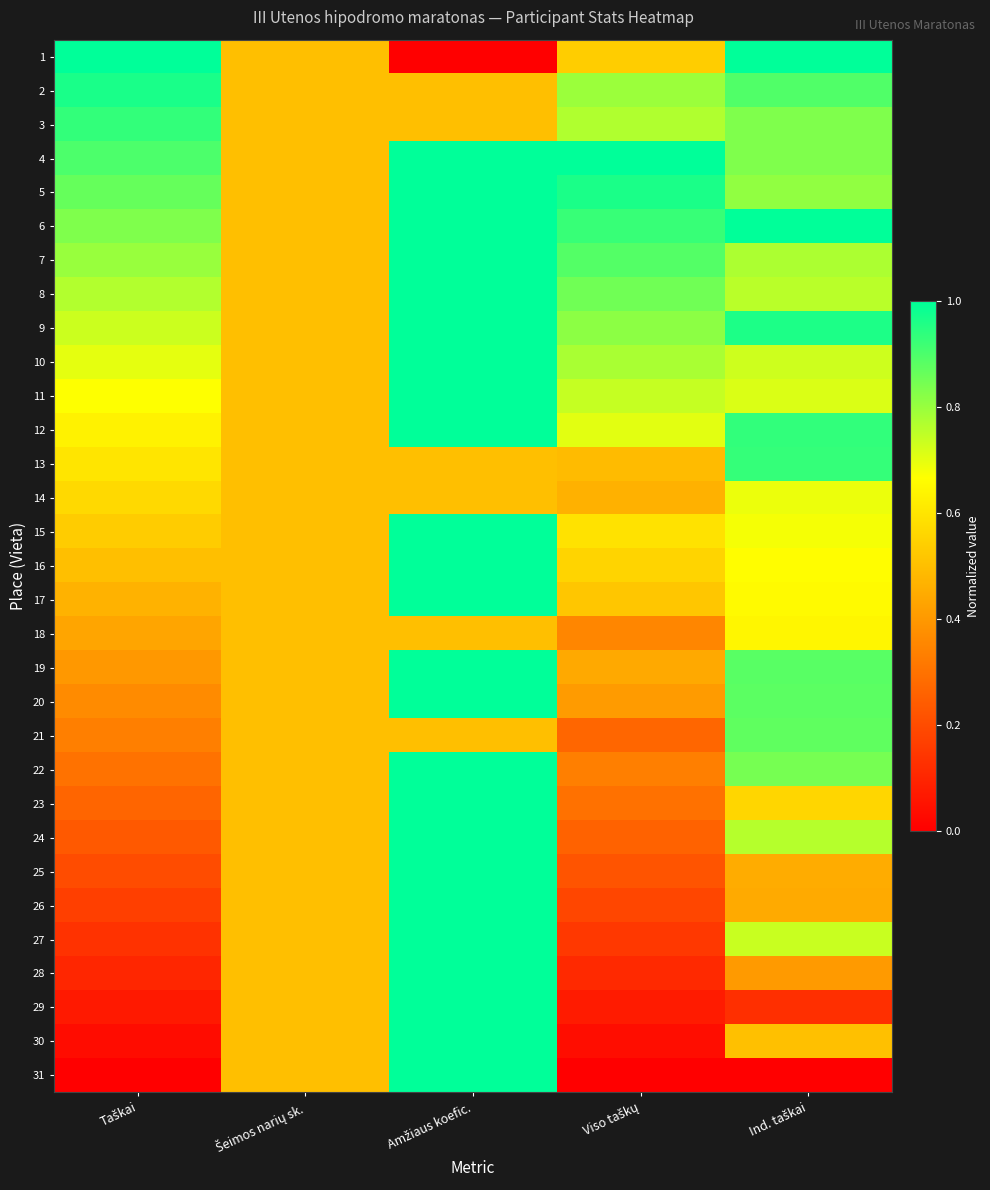

Reading right to left, what are all the values shown in this chart?

1: Ind. taškai=1.0	Viso taškų=0.5	Amžiaus koefic.=0.0	Šeimos narių sk.=0.5	Taškai=1.0
2: Ind. taškai=0.9	Viso taškų=0.8	Amžiaus koefic.=0.5	Šeimos narių sk.=0.5	Taškai=1.0
3: Ind. taškai=0.8	Viso taškų=0.8	Amžiaus koefic.=0.5	Šeimos narių sk.=0.5	Taškai=0.9
4: Ind. taškai=0.8	Viso taškų=1.0	Amžiaus koefic.=1.0	Šeimos narių sk.=0.5	Taškai=0.9
5: Ind. taškai=0.8	Viso taškų=1.0	Amžiaus koefic.=1.0	Šeimos narių sk.=0.5	Taškai=0.9
6: Ind. taškai=1.0	Viso taškų=0.9	Amžiaus koefic.=1.0	Šeimos narių sk.=0.5	Taškai=0.8
7: Ind. taškai=0.8	Viso taškų=0.9	Amžiaus koefic.=1.0	Šeimos narių sk.=0.5	Taškai=0.8
8: Ind. taškai=0.8	Viso taškų=0.9	Amžiaus koefic.=1.0	Šeimos narių sk.=0.5	Taškai=0.8
9: Ind. taškai=1.0	Viso taškų=0.8	Amžiaus koefic.=1.0	Šeimos narių sk.=0.5	Taškai=0.7
10: Ind. taškai=0.7	Viso taškų=0.8	Amžiaus koefic.=1.0	Šeimos narių sk.=0.5	Taškai=0.7
11: Ind. taškai=0.7	Viso taškų=0.7	Amžiaus koefic.=1.0	Šeimos narių sk.=0.5	Taškai=0.7
12: Ind. taškai=0.9	Viso taškų=0.7	Amžiaus koefic.=1.0	Šeimos narių sk.=0.5	Taškai=0.6
13: Ind. taškai=0.9	Viso taškų=0.5	Amžiaus koefic.=0.5	Šeimos narių sk.=0.5	Taškai=0.6
14: Ind. taškai=0.7	Viso taškų=0.5	Amžiaus koefic.=0.5	Šeimos narių sk.=0.5	Taškai=0.6
15: Ind. taškai=0.7	Viso taškų=0.6	Amžiaus koefic.=1.0	Šeimos narių sk.=0.5	Taškai=0.5
16: Ind. taškai=0.7	Viso taškų=0.6	Amžiaus koefic.=1.0	Šeimos narių sk.=0.5	Taškai=0.5
17: Ind. taškai=0.7	Viso taškų=0.5	Amžiaus koefic.=1.0	Šeimos narių sk.=0.5	Taškai=0.5
18: Ind. taškai=0.6	Viso taškų=0.4	Amžiaus koefic.=0.5	Šeimos narių sk.=0.5	Taškai=0.4
19: Ind. taškai=0.9	Viso taškų=0.4	Amžiaus koefic.=1.0	Šeimos narių sk.=0.5	Taškai=0.4
20: Ind. taškai=0.9	Viso taškų=0.4	Amžiaus koefic.=1.0	Šeimos narių sk.=0.5	Taškai=0.4
21: Ind. taškai=0.9	Viso taškų=0.3	Amžiaus koefic.=0.5	Šeimos narių sk.=0.5	Taškai=0.3
22: Ind. taškai=0.8	Viso taškų=0.3	Amžiaus koefic.=1.0	Šeimos narių sk.=0.5	Taškai=0.3
23: Ind. taškai=0.6	Viso taškų=0.3	Amžiaus koefic.=1.0	Šeimos narių sk.=0.5	Taškai=0.3
24: Ind. taškai=0.8	Viso taškų=0.3	Amžiaus koefic.=1.0	Šeimos narių sk.=0.5	Taškai=0.2
25: Ind. taškai=0.5	Viso taškų=0.2	Amžiaus koefic.=1.0	Šeimos narių sk.=0.5	Taškai=0.2
26: Ind. taškai=0.4	Viso taškų=0.2	Amžiaus koefic.=1.0	Šeimos narių sk.=0.5	Taškai=0.2
27: Ind. taškai=0.7	Viso taškų=0.1	Amžiaus koefic.=1.0	Šeimos narių sk.=0.5	Taškai=0.1
28: Ind. taškai=0.4	Viso taškų=0.1	Amžiaus koefic.=1.0	Šeimos narių sk.=0.5	Taškai=0.1
29: Ind. taškai=0.1	Viso taškų=0.1	Amžiaus koefic.=1.0	Šeimos narių sk.=0.5	Taškai=0.1
30: Ind. taškai=0.5	Viso taškų=0.0	Amžiaus koefic.=1.0	Šeimos narių sk.=0.5	Taškai=0.0
31: Ind. taškai=0.0	Viso taškų=0.0	Amžiaus koefic.=1.0	Šeimos narių sk.=0.5	Taškai=0.0